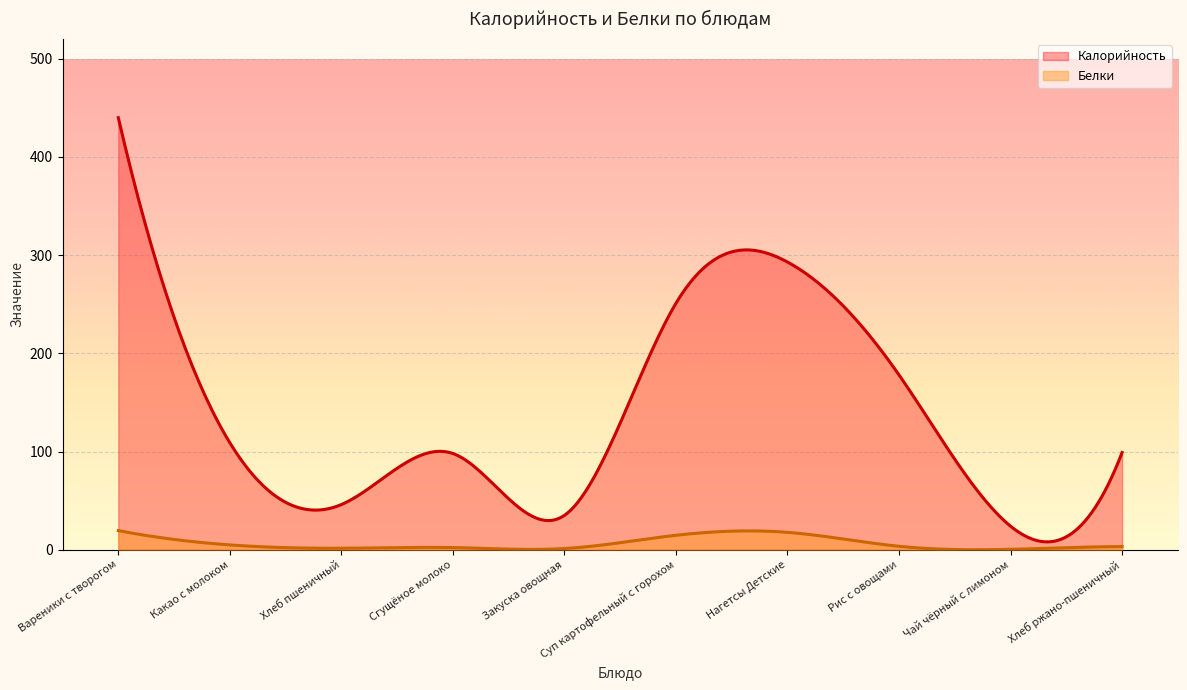

What are all the series names shown in the legend?

Калорийность, Белки